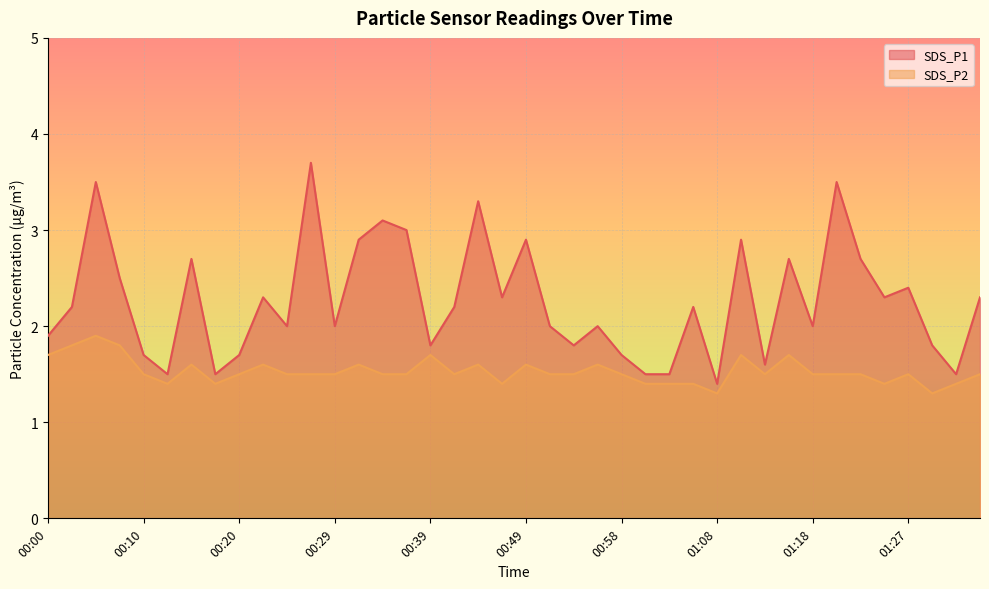

How many lines are shown in the chart?

2